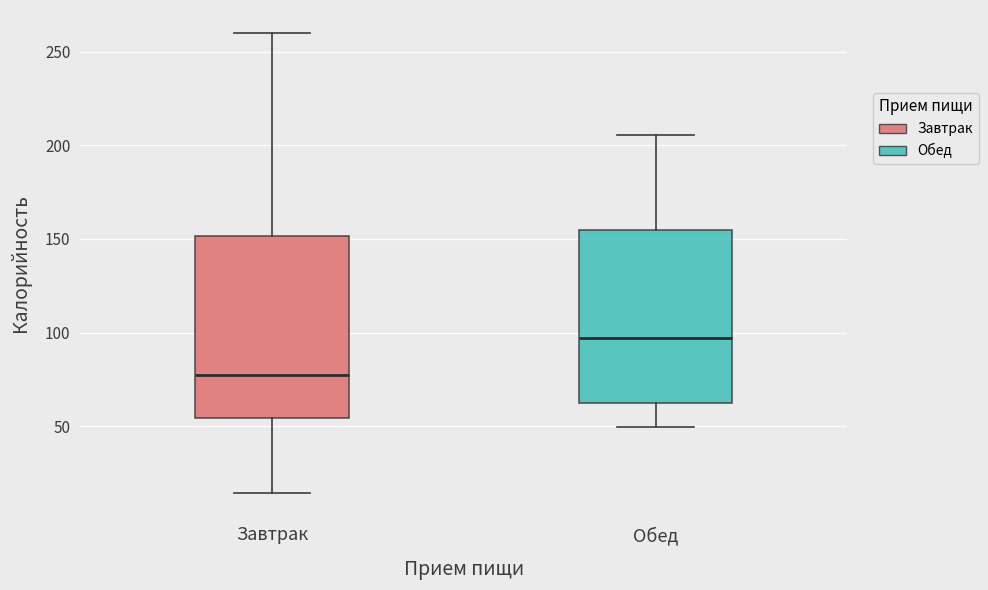

Reading left to right, transcribe this box plot: for each box, give where its median line is, the range the box spans, and where its two whiskers end, as read against the y-axis. The values are not printed on the chart, so give them approximately, as read against the axis.

Завтрак: median 80, box 55 to 150, whiskers 15 to 260
Обед: median 95, box 60 to 155, whiskers 50 to 205